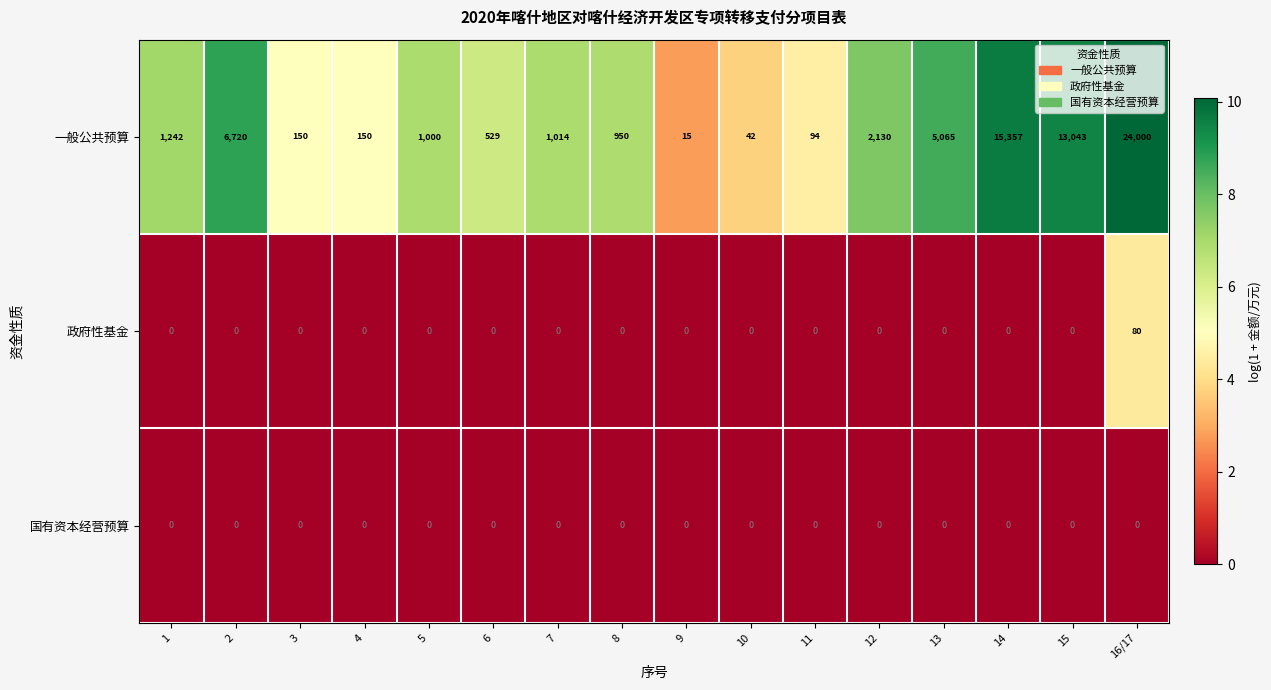

How many data points in 政府性基金 are above 0?

1